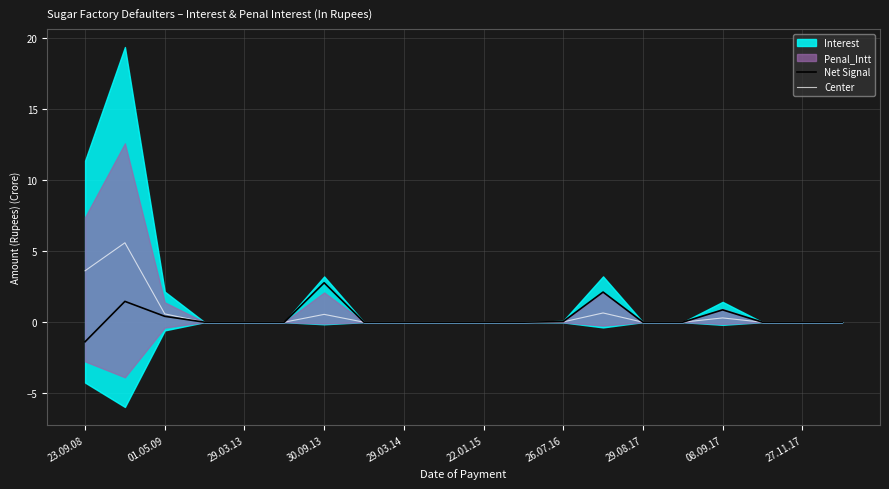

True or false: Net Signal has a value of 0.0 at 29.03.13.

True